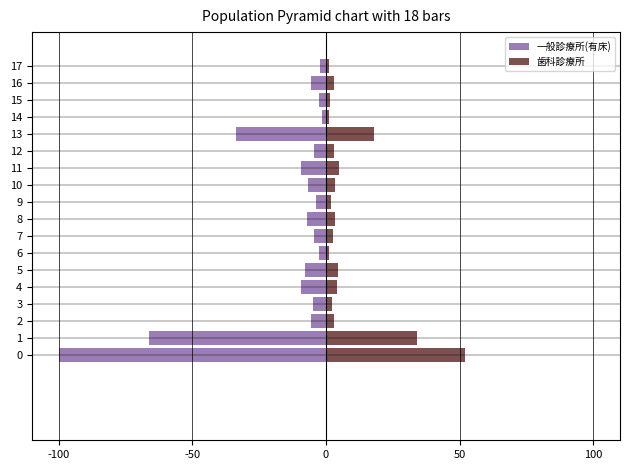

What is the highest value of the 歯科診療所 series?

51.9